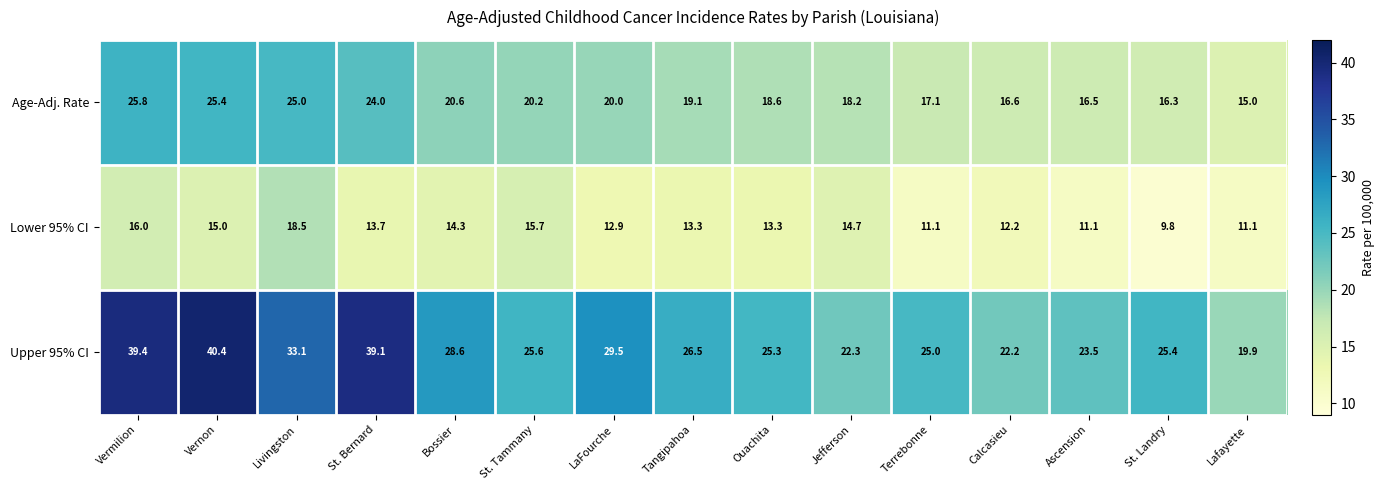

Where does the Age-Adj. Rate series first go above 19?

Vermilion